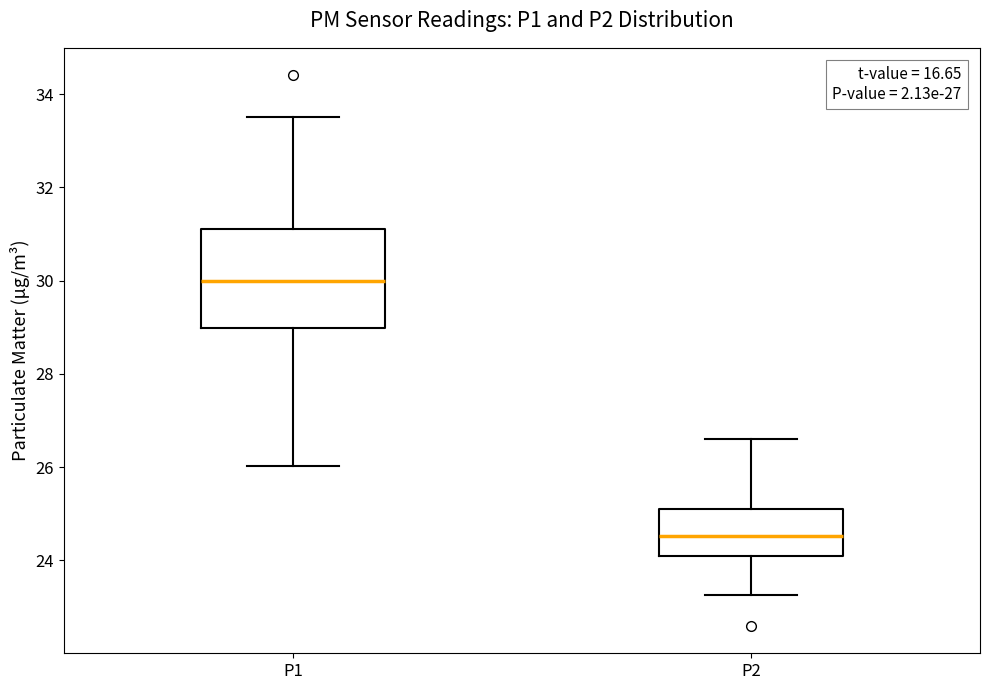

Which box has the lowest median line?

P2